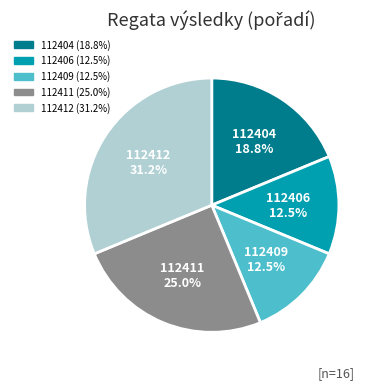

How many segments does this pie chart have?

5